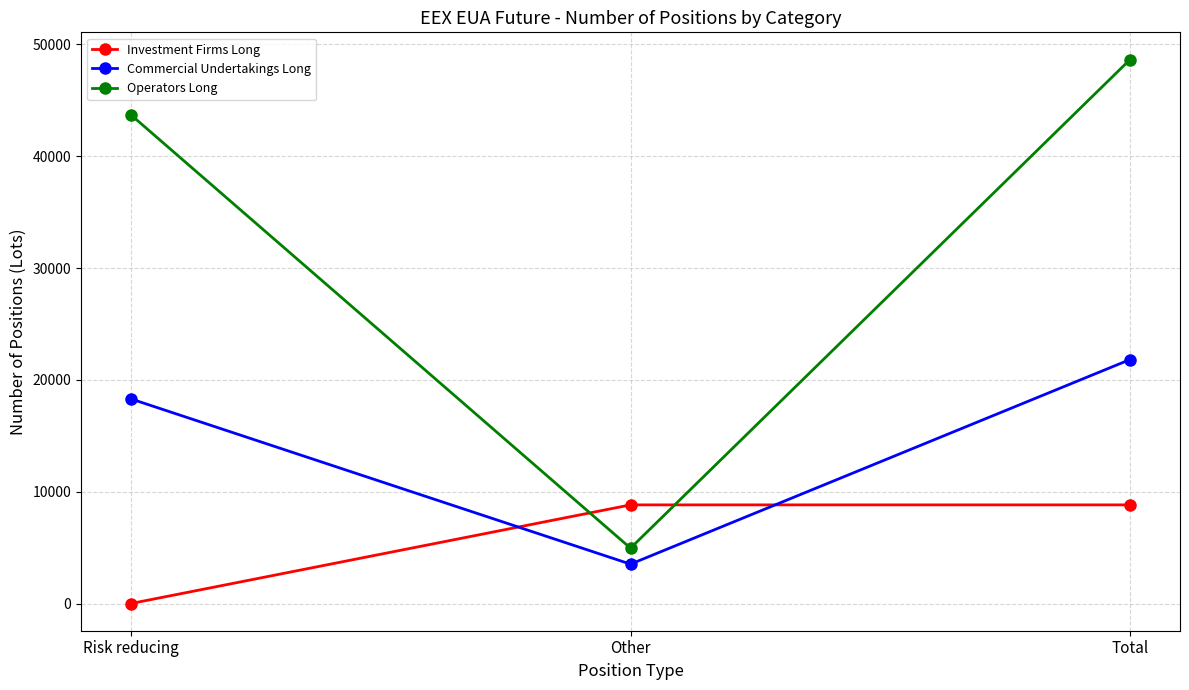

What is the difference between the highest and lowest values at Risk reducing?

43695